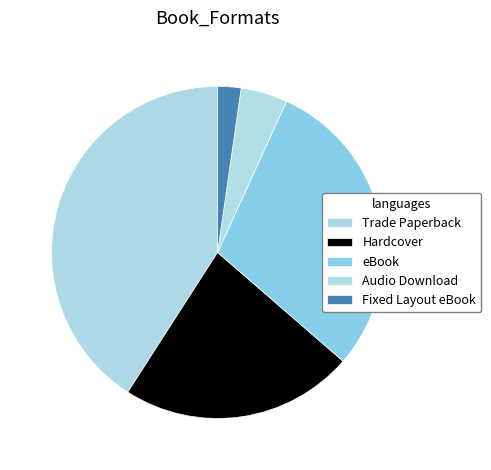

Count the number of slices in the pie.

5